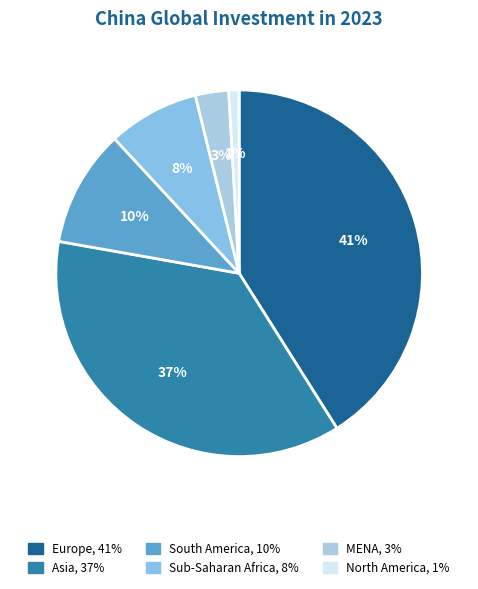

What percentage do South America and Europe together represent?

51.4%